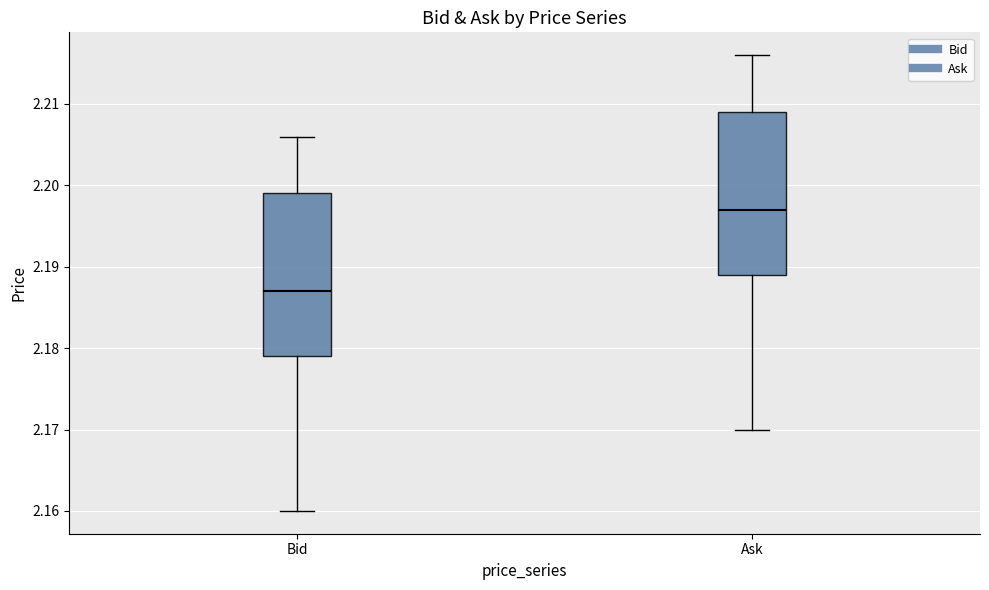

Reading left to right, transcribe this box plot: for each box, give where its median line is, the range the box spans, and where its two whiskers end, as read against the y-axis. The values are not printed on the chart, so give them approximately, as read against the axis.

Bid: median 2.187, box 2.179 to 2.199, whiskers 2.160 to 2.206
Ask: median 2.197, box 2.189 to 2.209, whiskers 2.170 to 2.216